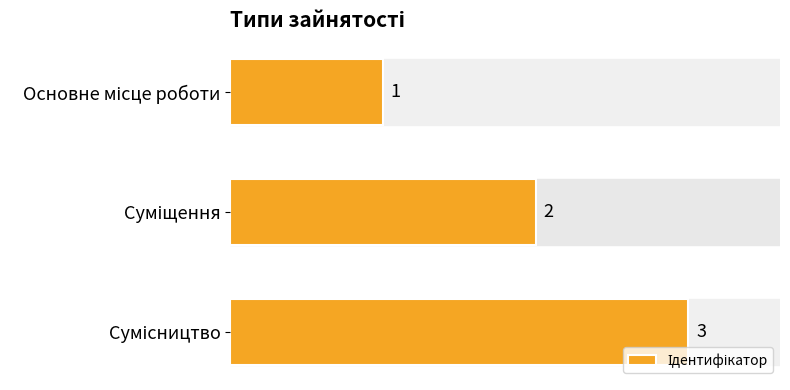

How many values are between 1 and 3?

3